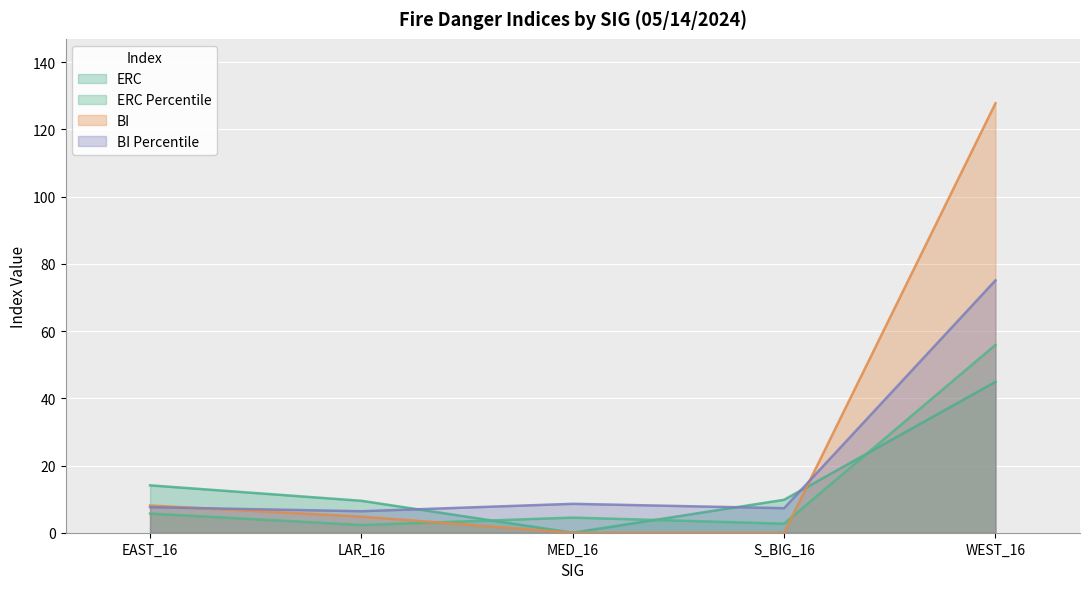

List the labels in order of BI value, largest first.

WEST_16, EAST_16, LAR_16, MED_16, S_BIG_16